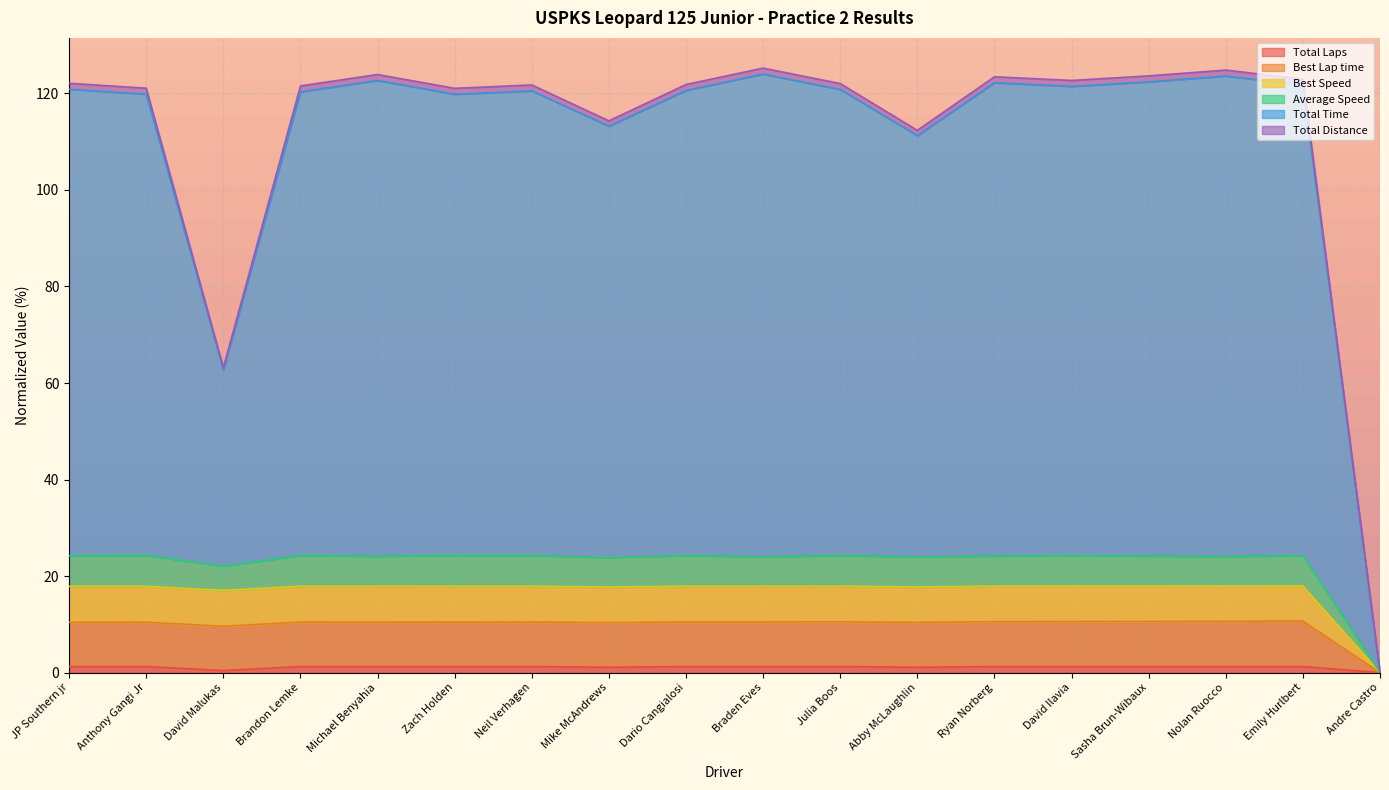

The value of Total Distance at Brandon Lemke is 52.7. True or false?

False